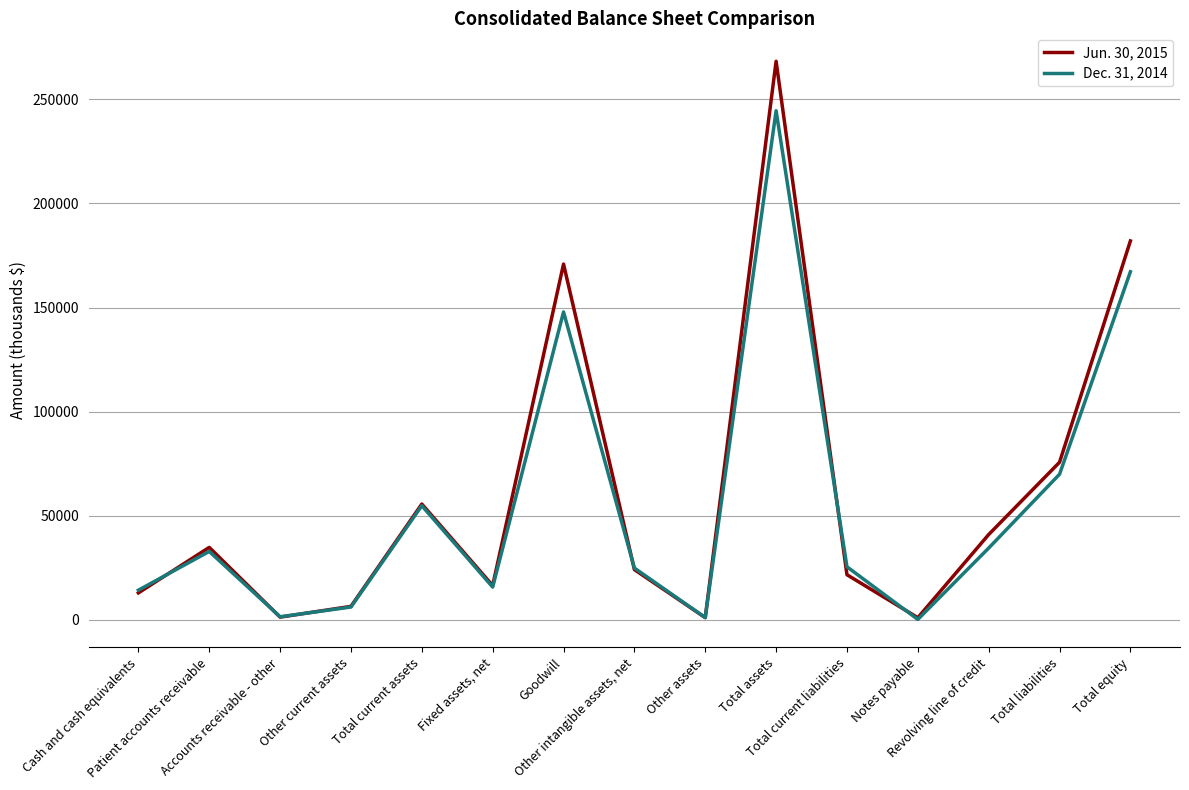

The value of Jun. 30, 2015 at Total equity is 263750. True or false?

False